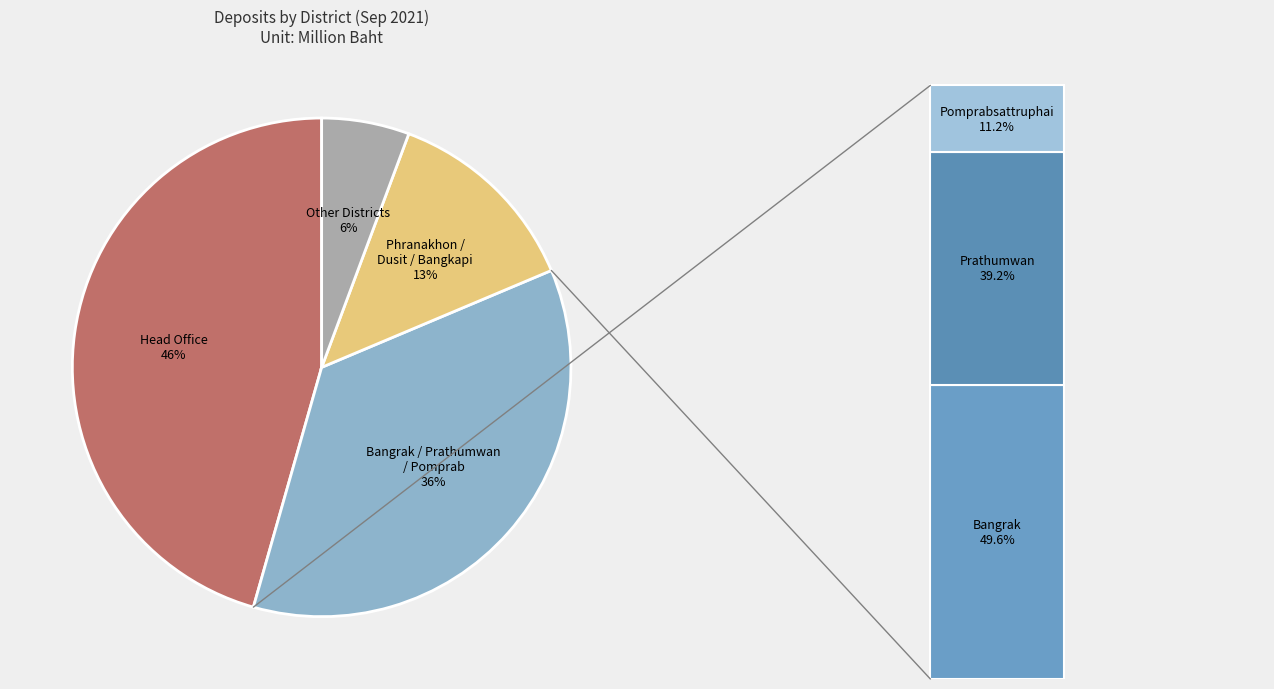

Which category has the biggest portion of the pie?

Head Office